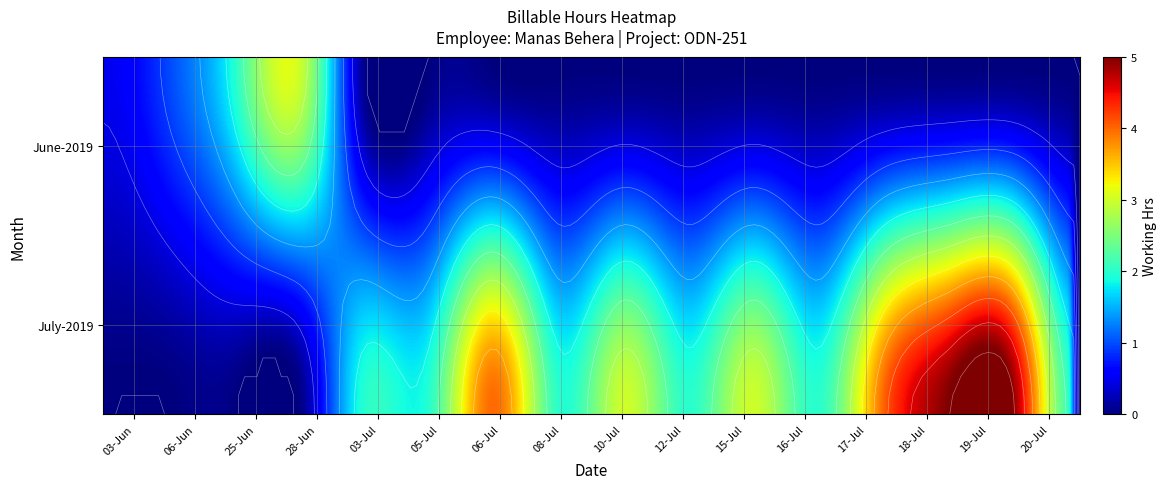

At 20-Jul, list the series in order from smallest to largest.

June-2019, July-2019